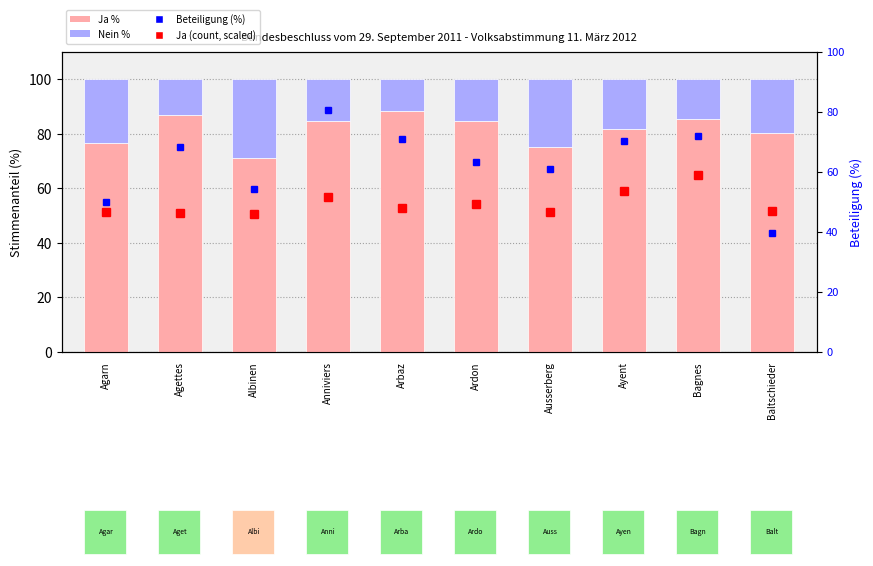

How many groups of bars are there?

10